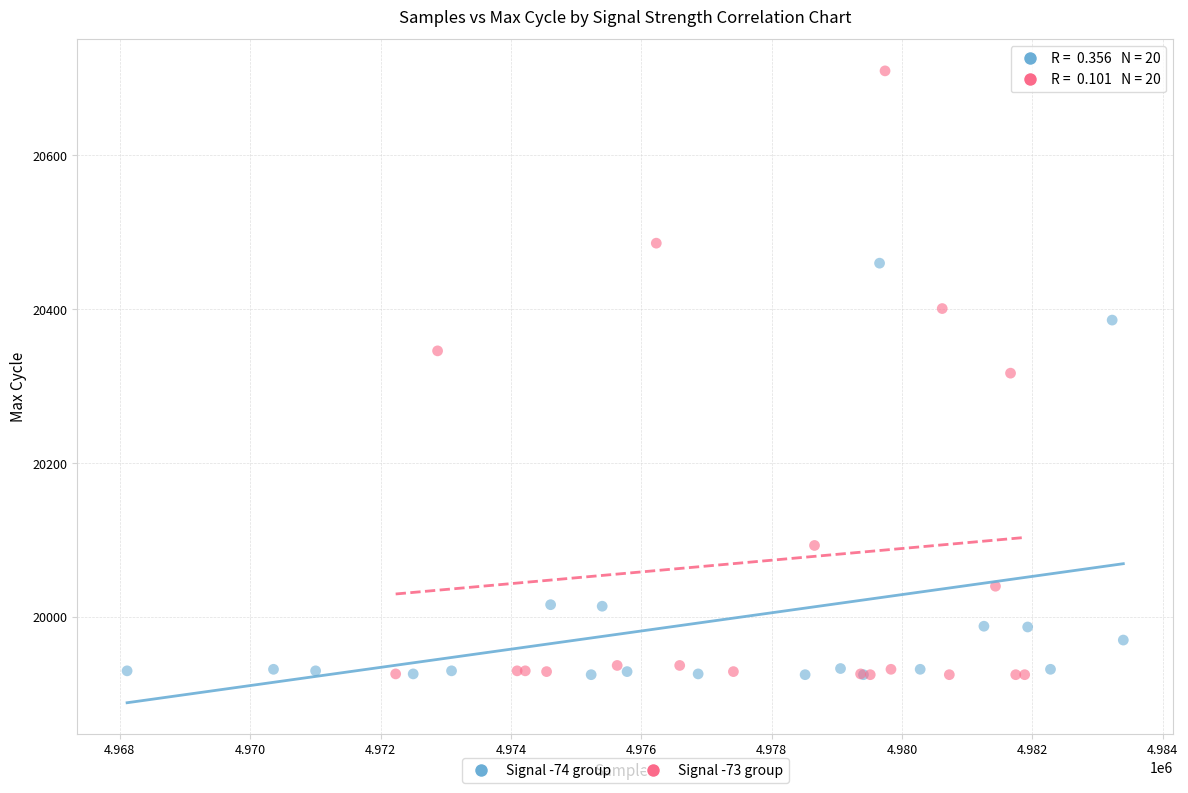

Which series has the largest Y range (max minus min)?

Signal -73 group